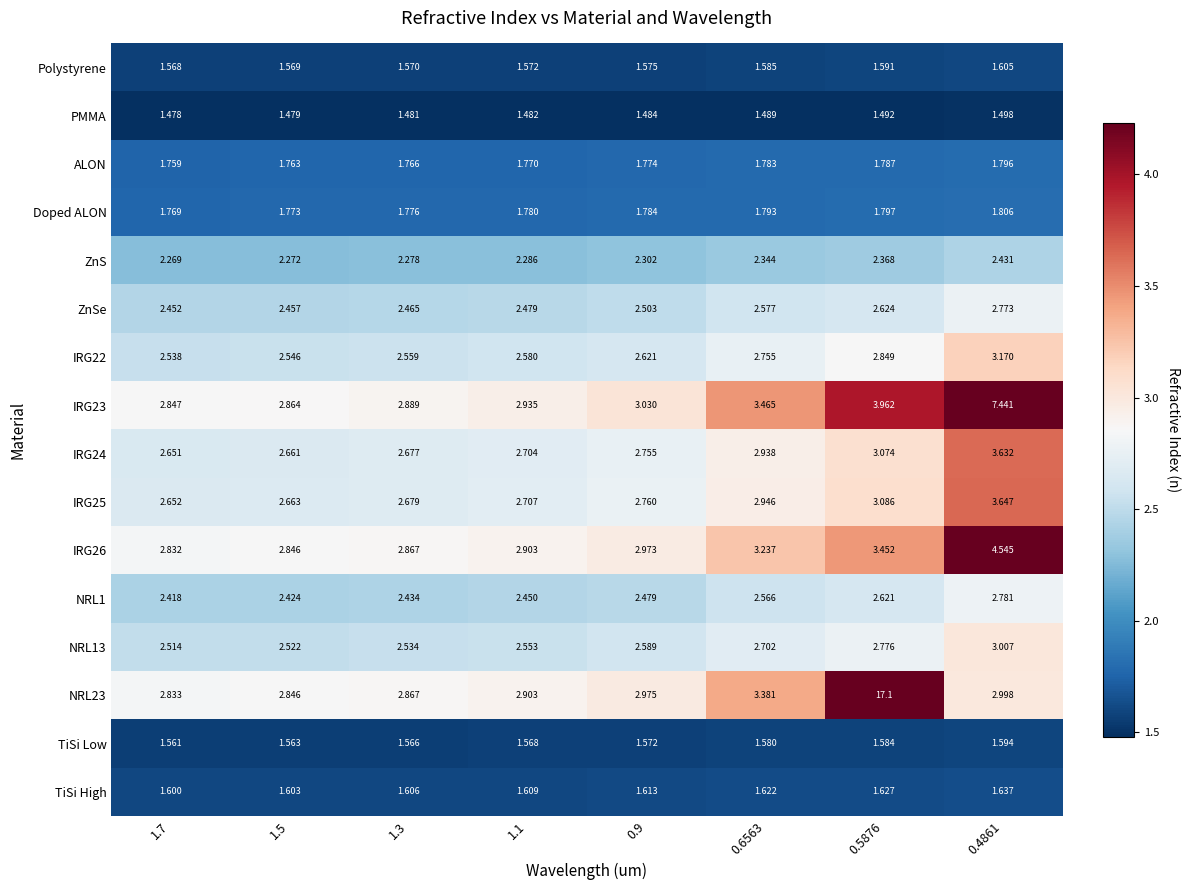

Is the value of ALON at 0.5876 greater than the value of IRG22 at 0.4861?

No